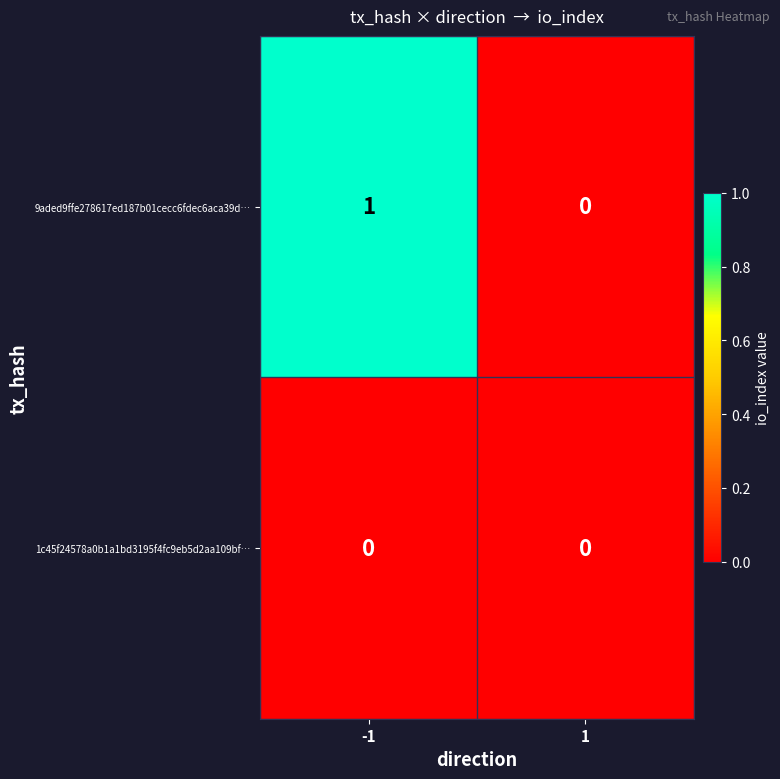

At -1, list the series in order from smallest to largest.

1c45f24578a0b1a1bd3195f4fc9eb5d2aa109bf…, 9aded9ffe278617ed187b01cecc6fdec6aca39d…